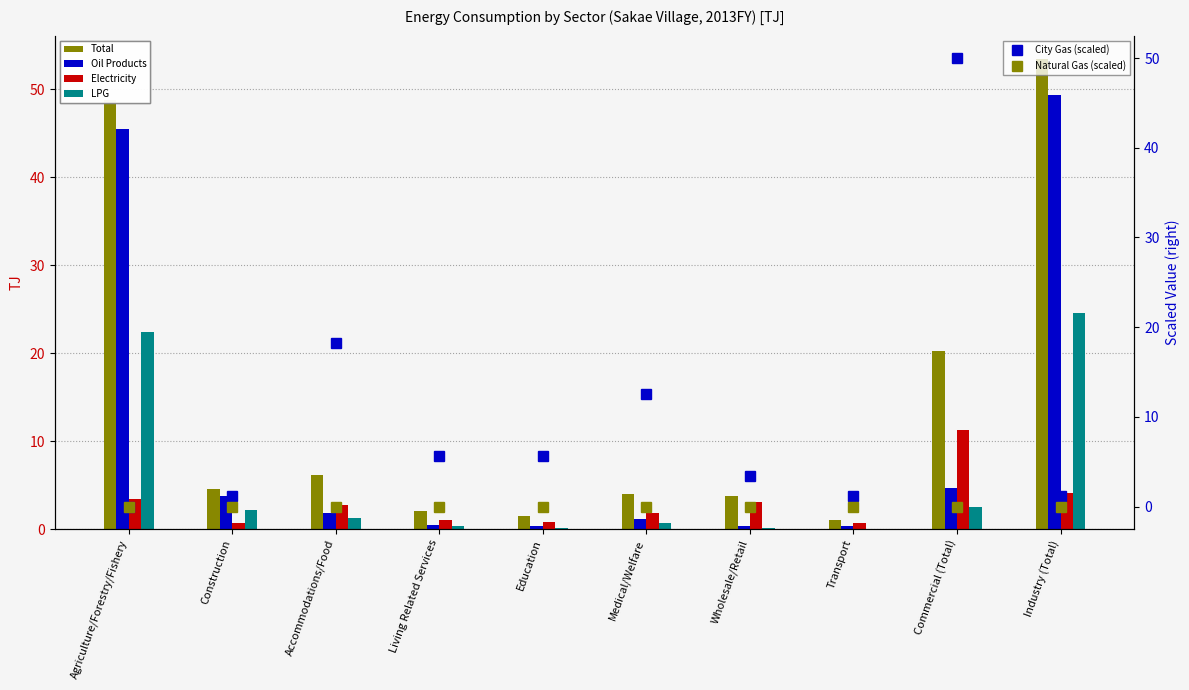

At which label does City Gas (scaled) first exceed 5?

Accommodations/Food